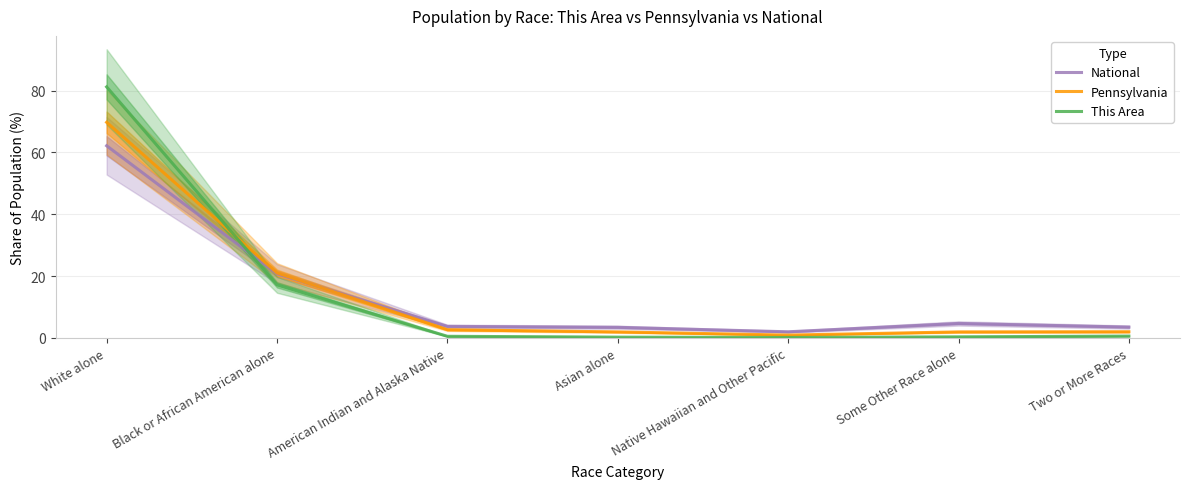

True or false: Pennsylvania has a value of 2.6 at American Indian and Alaska Native.

True